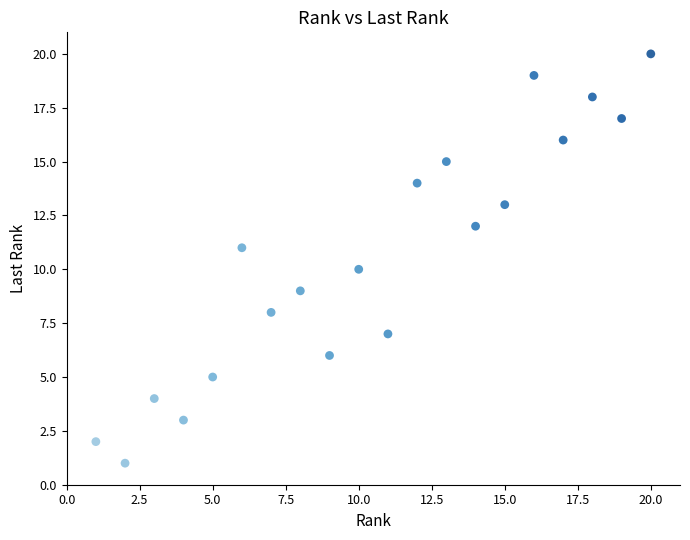

What is the range of Y values (max minus min)?

19